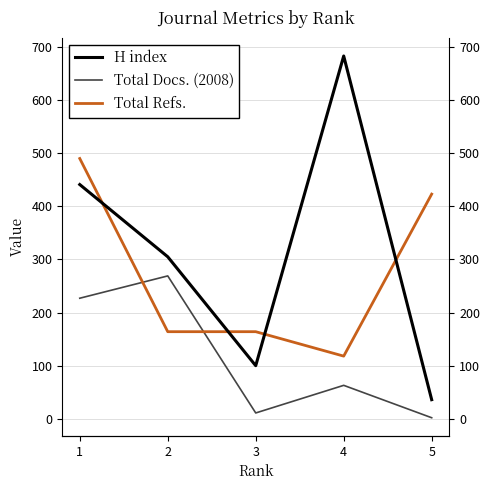

Count the number of categories in the chart.

5